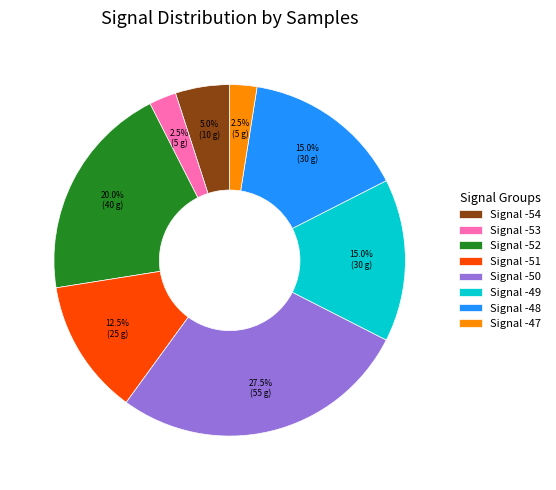

Is there a majority slice in this chart?

No